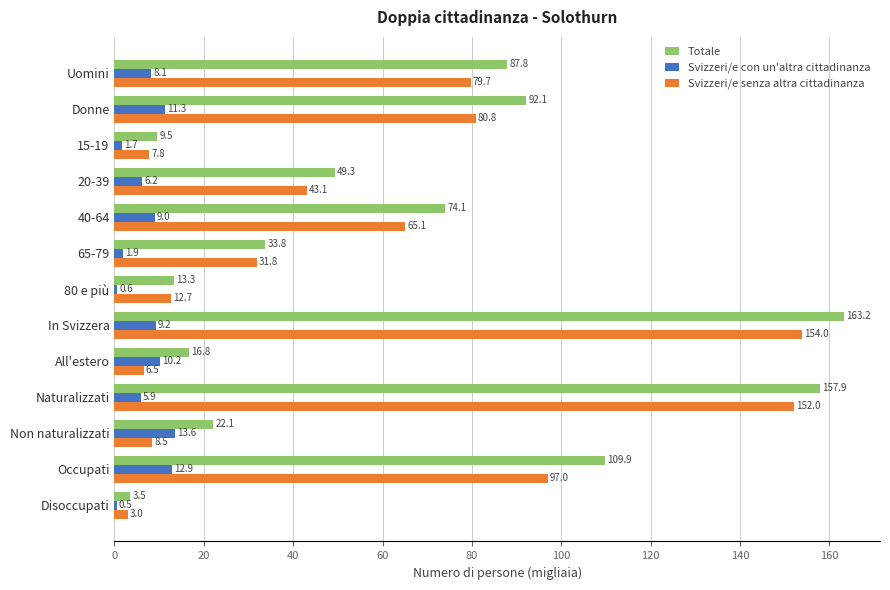

Which series changed the most between 20-39 and 65-79?

Totale